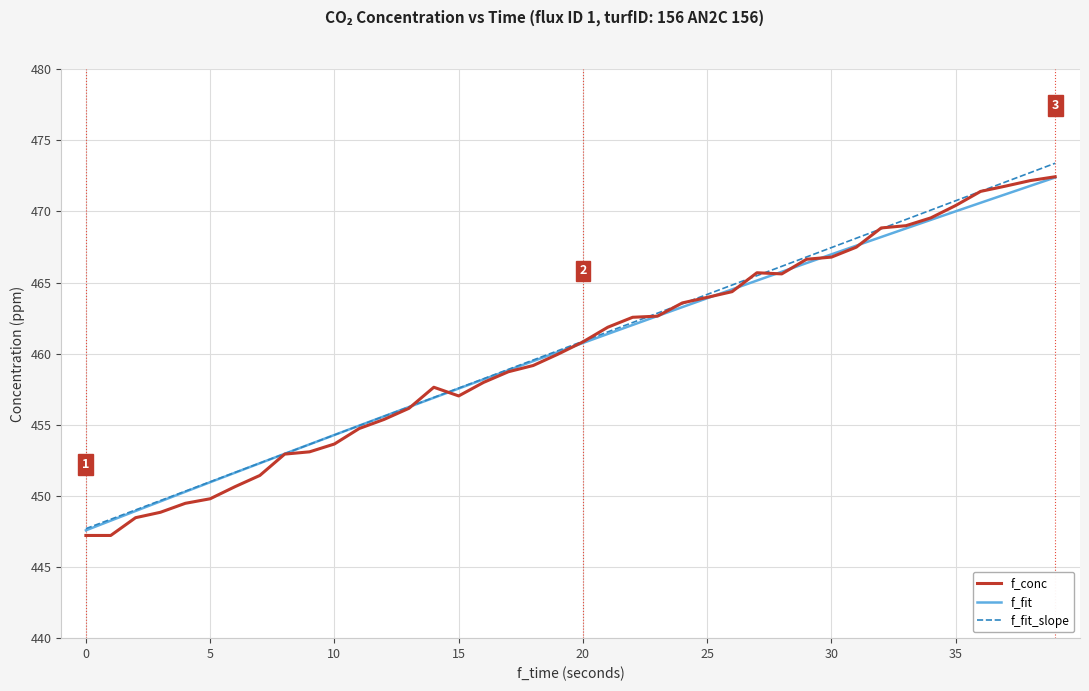

What is the minimum value shown in the chart?

447.2